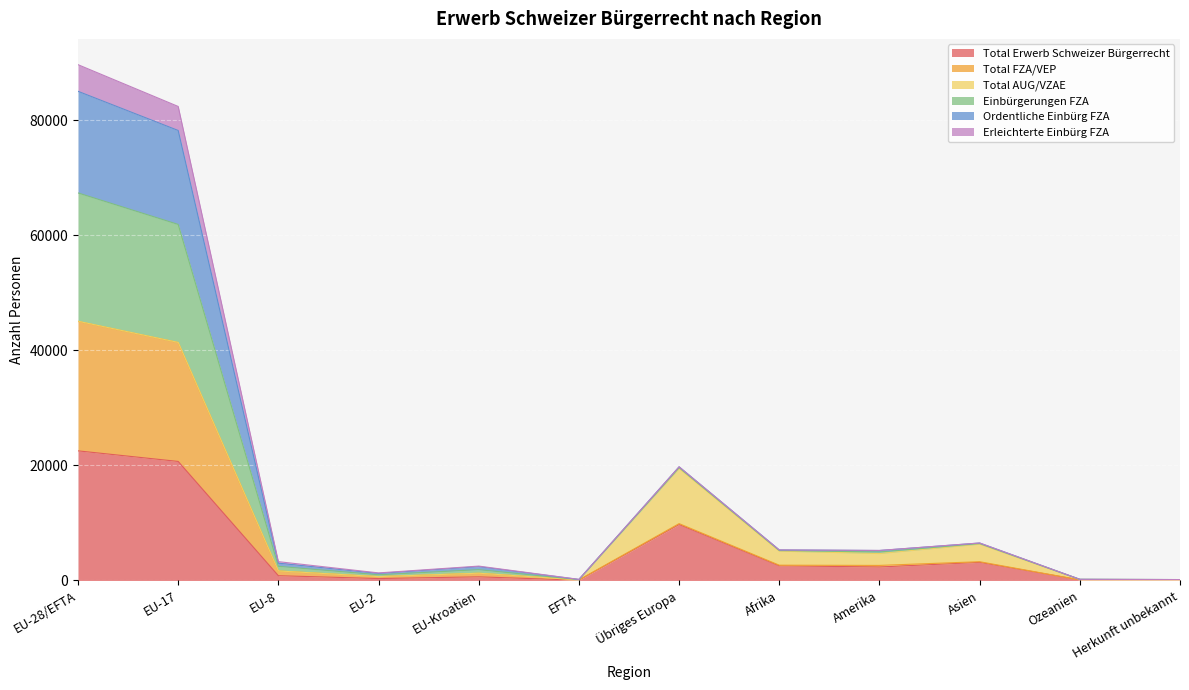

List the labels in order of Total Erwerb Schweizer Bürgerrecht value, largest first.

EU-28/EFTA, EU-17, Übriges Europa, Asien, Afrika, Amerika, EU-8, EU-Kroatien, EU-2, Ozeanien, Herkunft unbekannt, EFTA